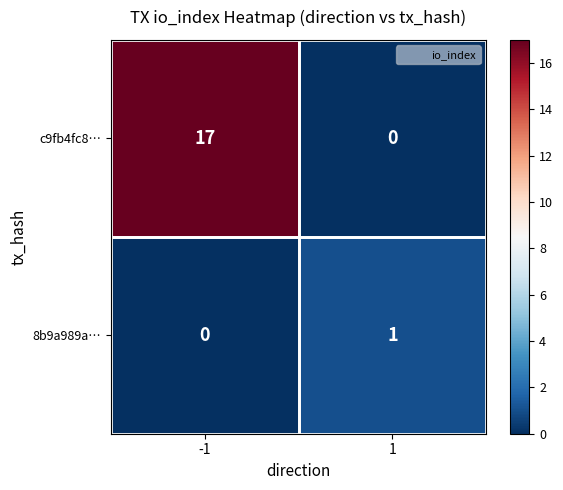

The value of c9fb4fc8… at -1 is 5. True or false?

False